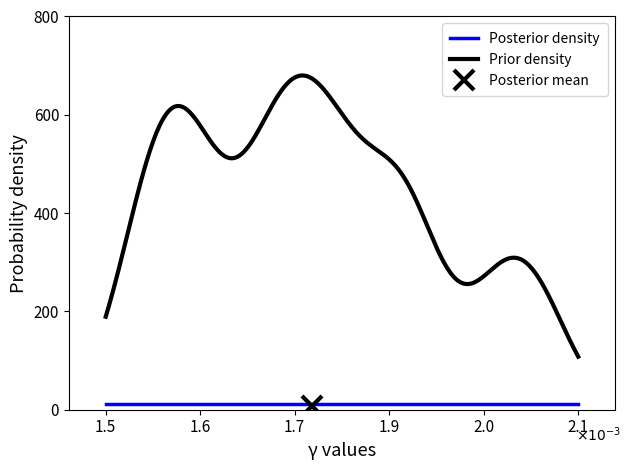

True or false: Posterior density and Prior density intersect in this chart.

False